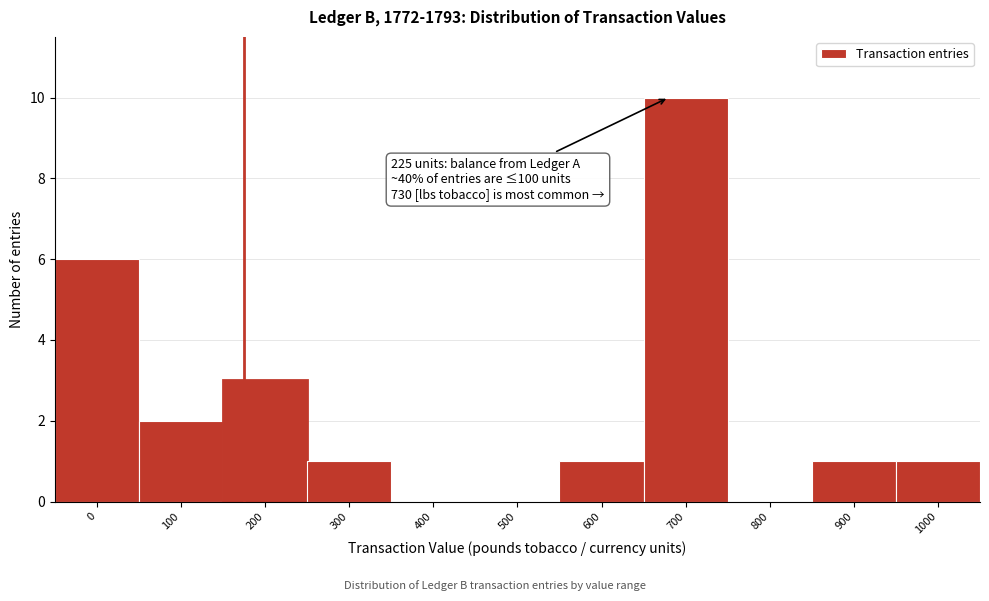

Reading left to right, list all the values displayed in this chart.

0=6	100=2	200=3	300=1	400=0	500=0	600=1	700=10	800=0	900=1	1000=1